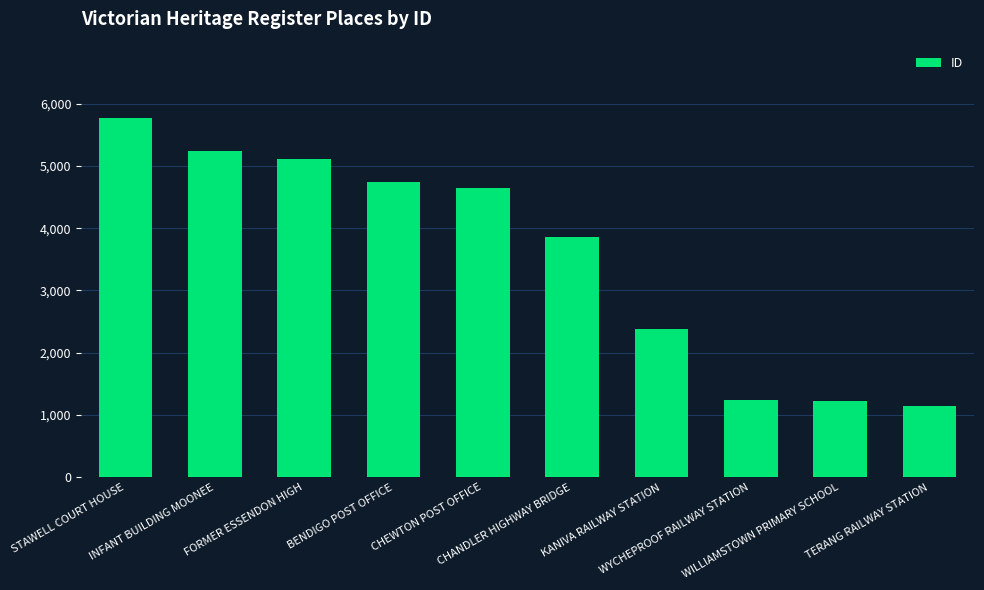

Between INFANT BUILDING MOONEE and WYCHEPROOF RAILWAY STATION, which is larger?

INFANT BUILDING MOONEE